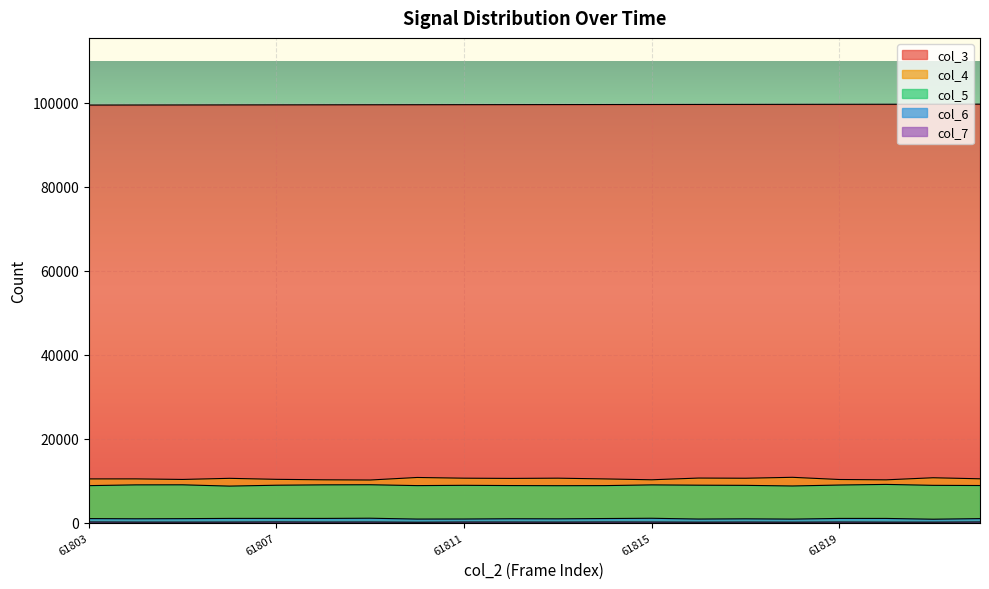

True or false: col_5 and col_4 intersect in this chart.

False